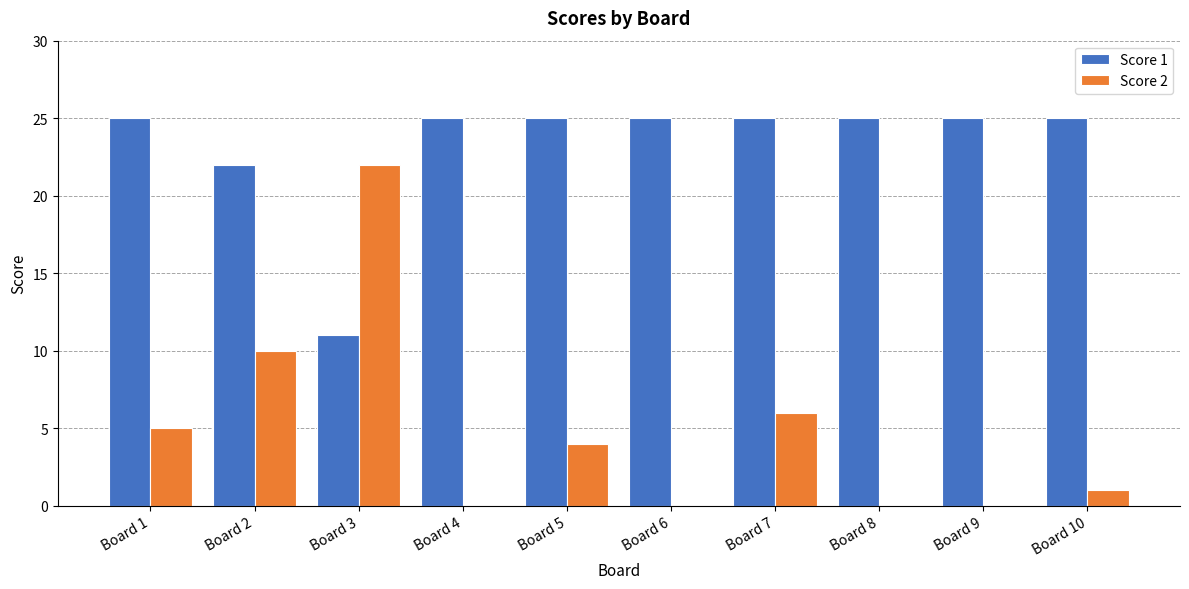

How many groups of bars are there?

10